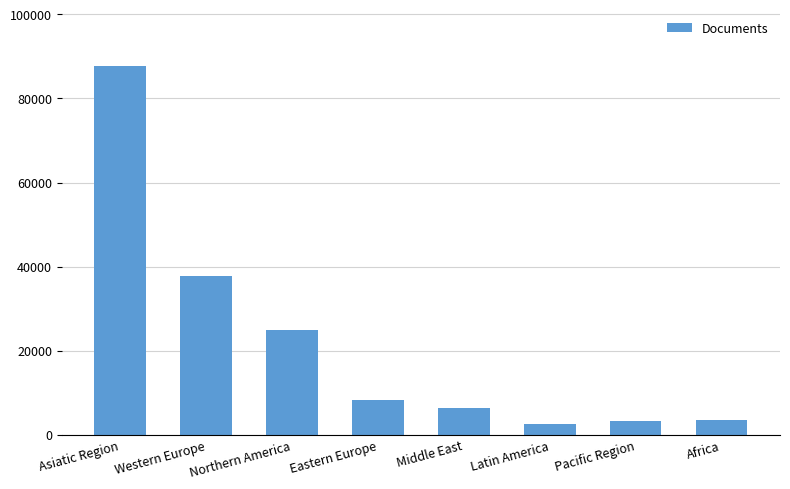

Which category has the highest value across all series?

Asiatic Region